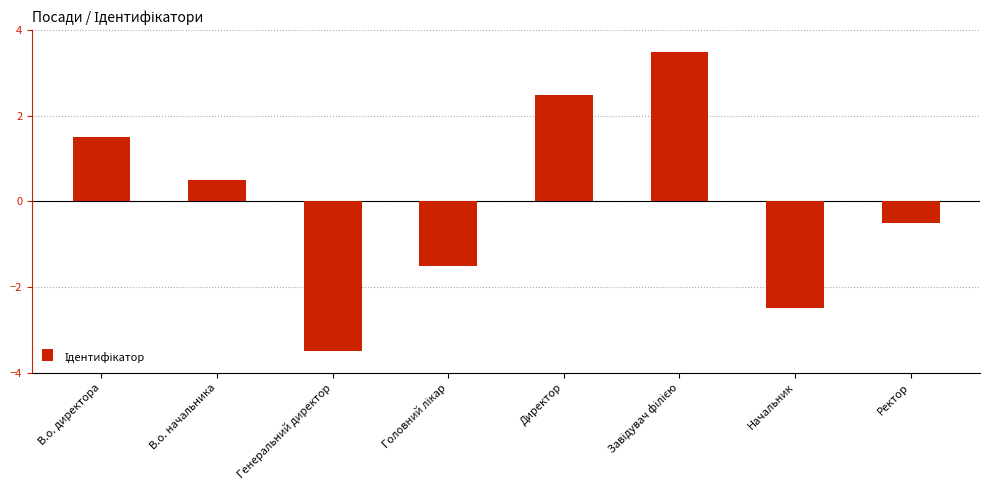

True or false: the data shows 4.3 at Директор.

False